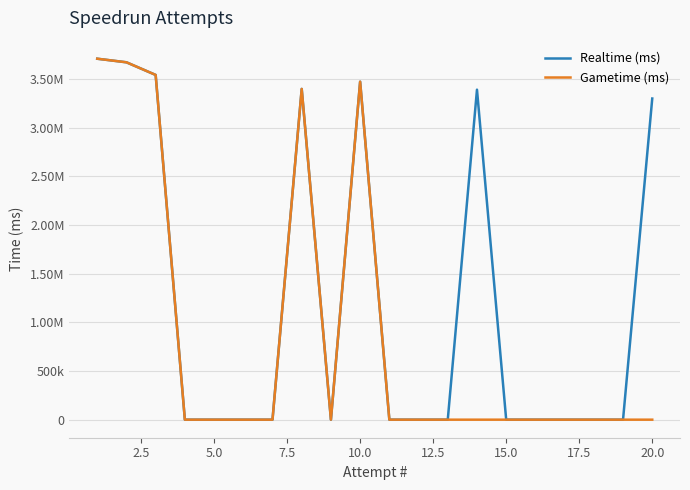

True or false: Gametime (ms) and Realtime (ms) intersect in this chart.

False